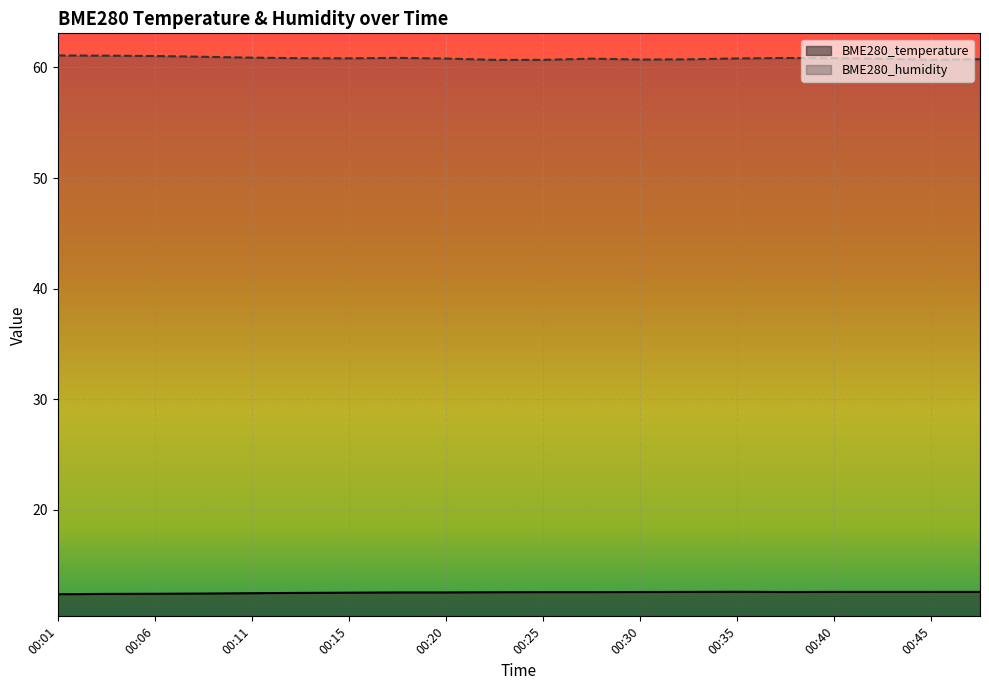

Reading left to right, what are all the values shown in this chart?

BME280_temperature: 12.4	12.4	12.4	12.4	12.5	12.5	12.5	12.5	12.5	12.6	12.6	12.6	12.6	12.6	12.6	12.6	12.6	12.6	12.6	12.6
BME280_humidity: 61.1	61.1	61.0	61.0	60.9	60.8	60.8	60.9	60.8	60.7	60.7	60.8	60.7	60.7	60.8	60.9	60.8	60.8	60.7	60.7